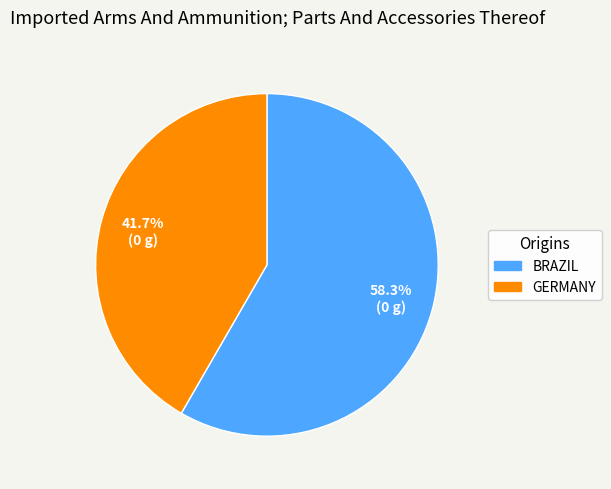

Approximately how many times larger is the value at BRAZIL compared to GERMANY?

1.4